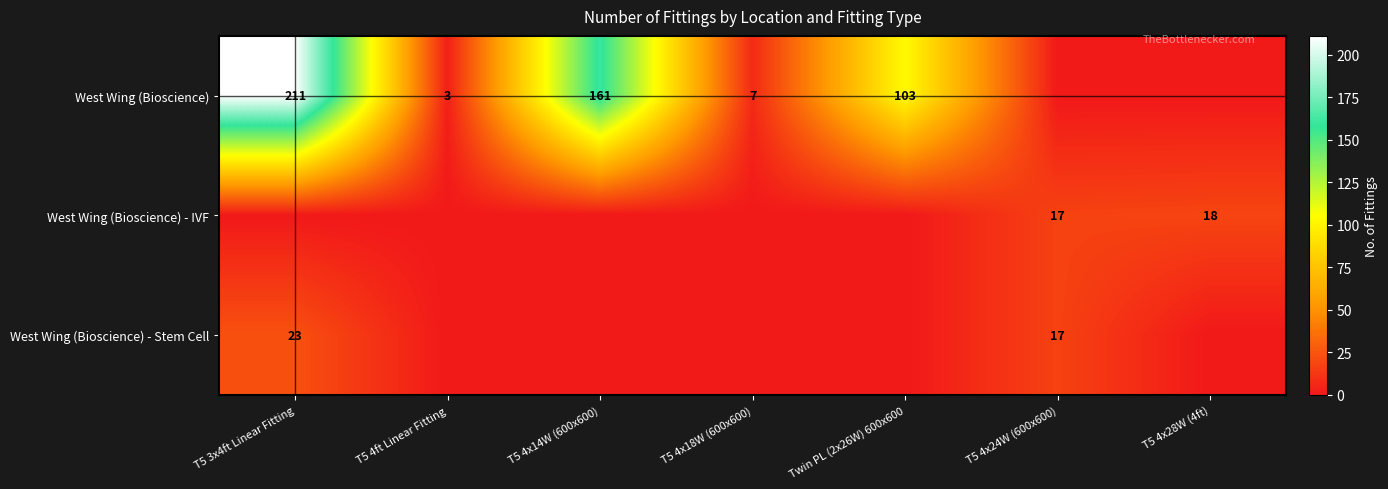

The West Wing (Bioscience) - IVF series shows 18 at T5 4x28W (4ft). True or false?

True